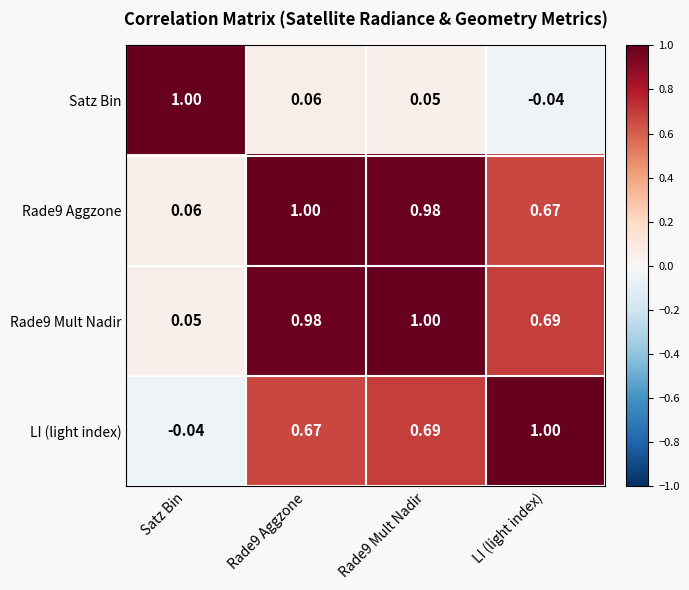

At which label does LI (light index) reach its minimum?

Satz Bin